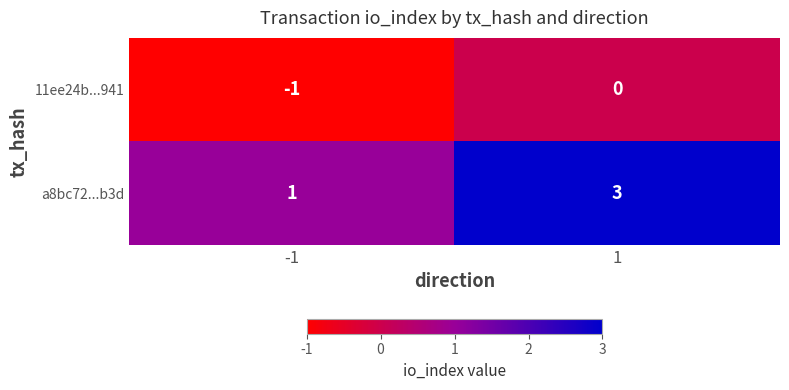

Which series has the largest total across all categories?

a8bc72...b3d